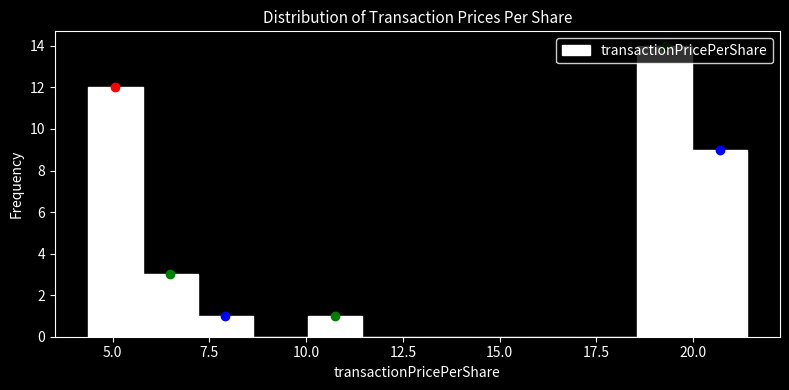

Read against the x-axis, roughly where is the centre of the tallest bar?

19.5